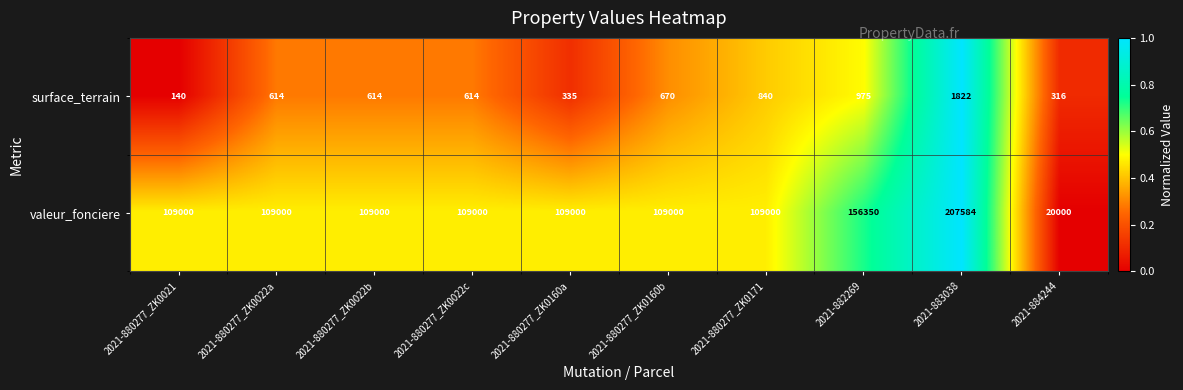

At which label does surface_terrain reach its minimum?

2021-880277_ZK0021